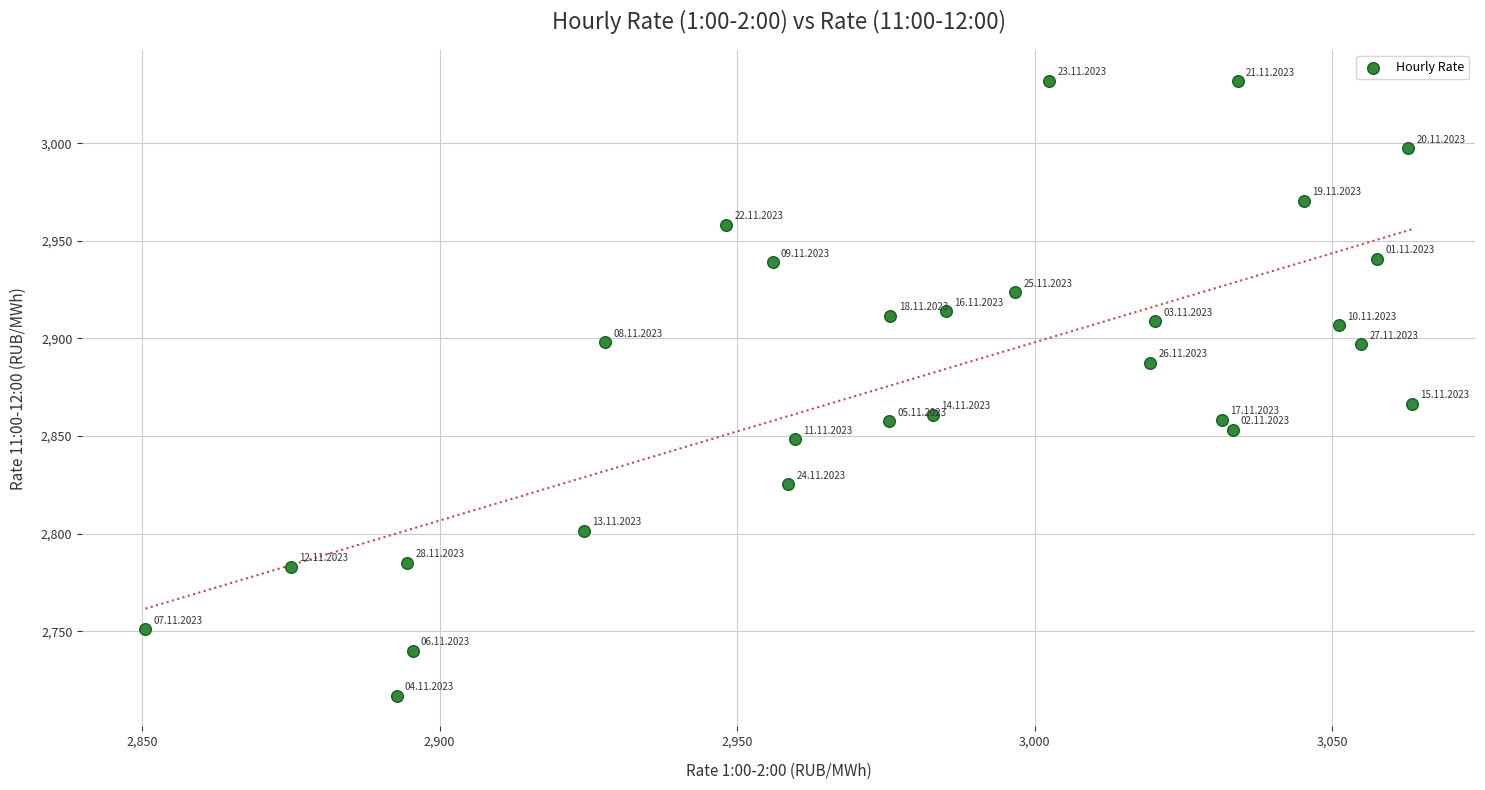

What Y value in the scatter plot is closest to 2874?

2866.4